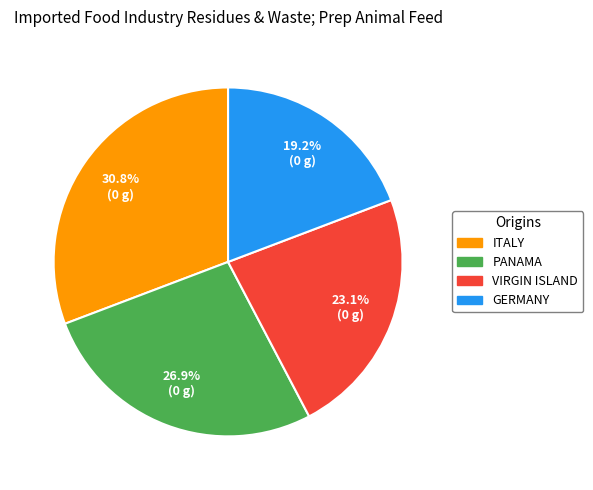

How many segments does this pie chart have?

4